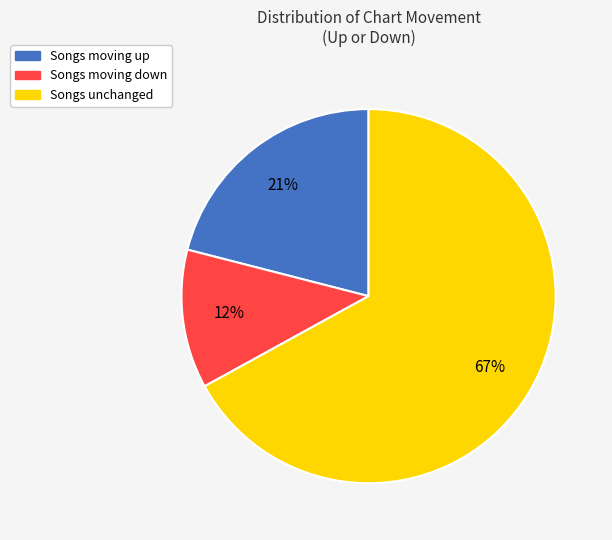

What is the smallest slice in the pie chart?

Songs moving down